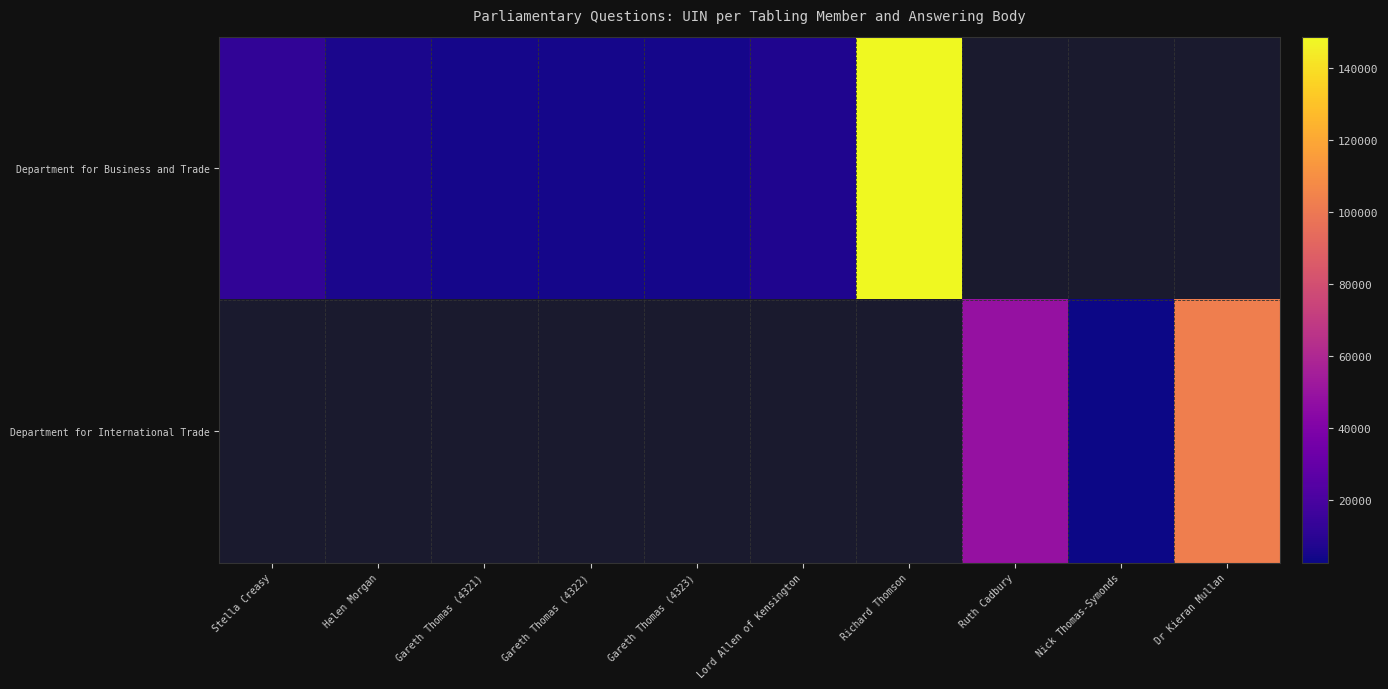

What is the maximum value for row_0?

148851.0